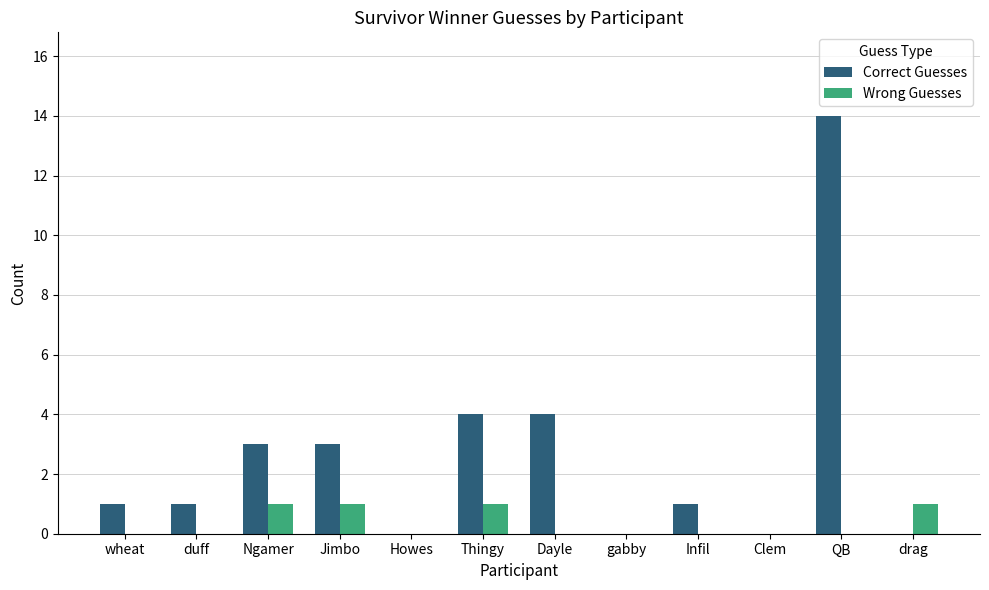

What is the total value across all series at Dayle?

4